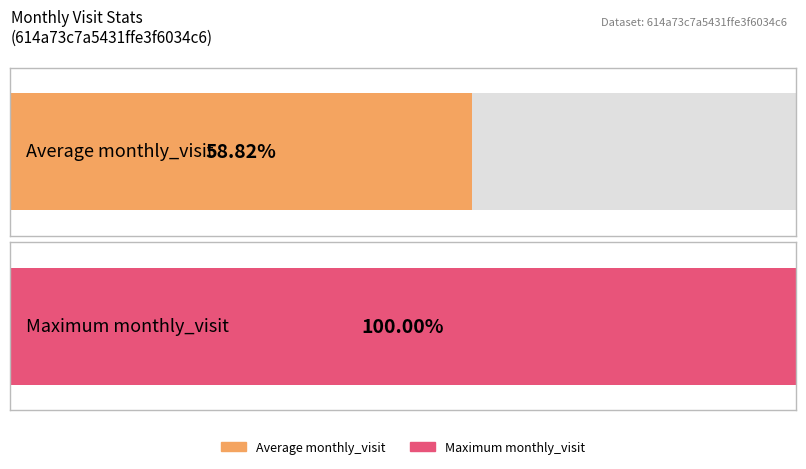

Is it true that the value at 2023-05 is 1?

False